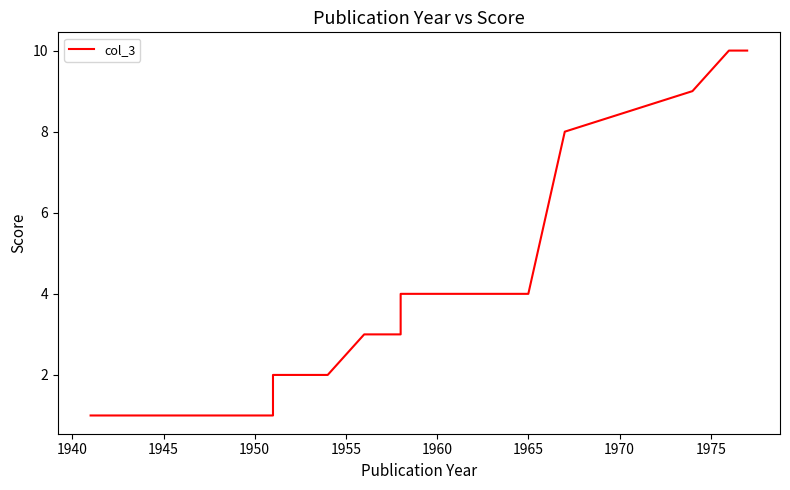

How many lines are shown in the chart?

1